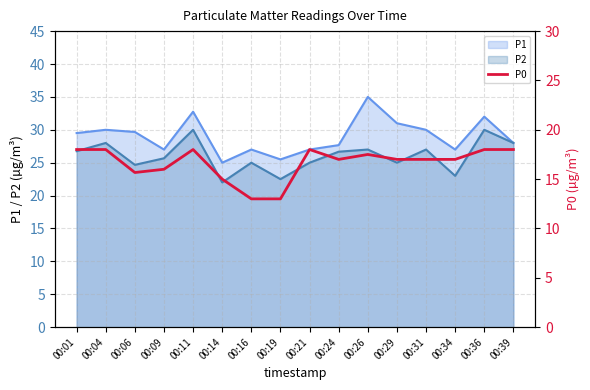

Is it true that the value at 00:34 is 17.0?

True